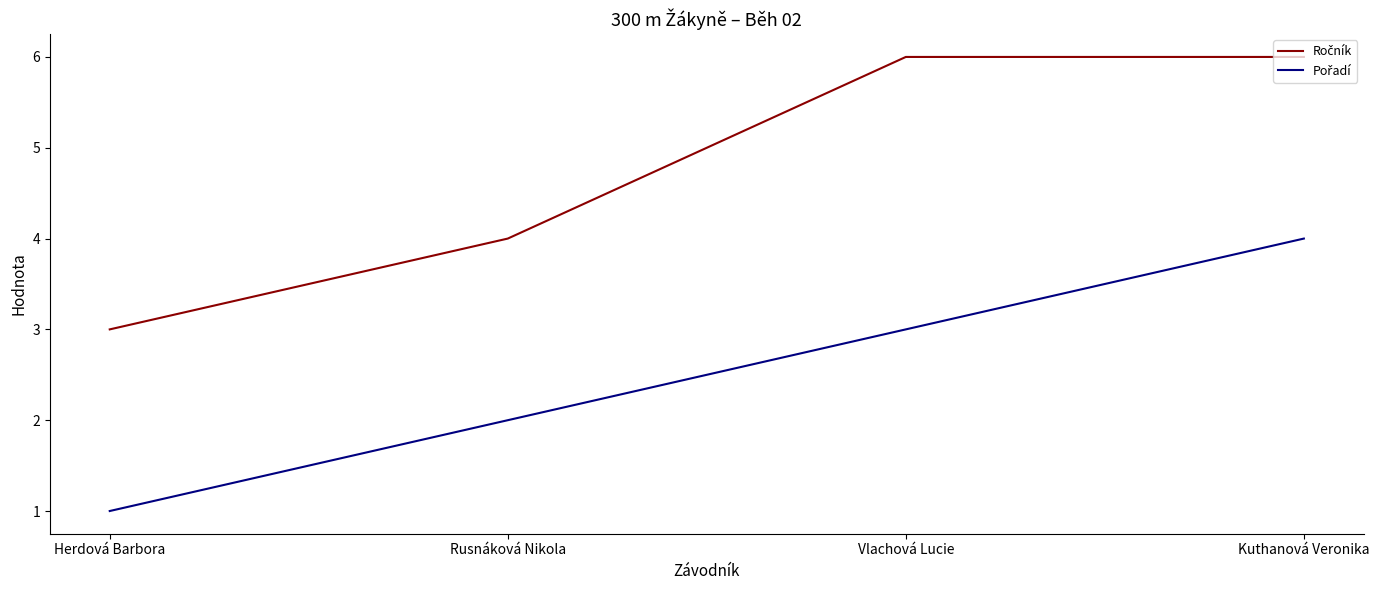

What is the total value across all series at Rusnáková Nikola?

6